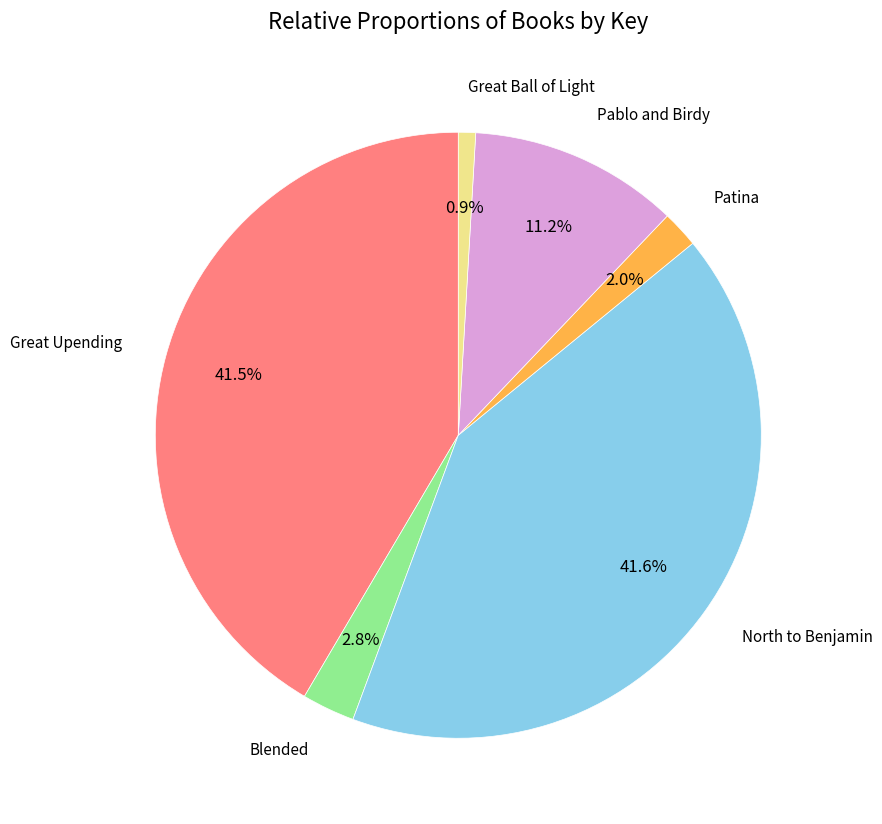

Does any single category account for the majority?

No